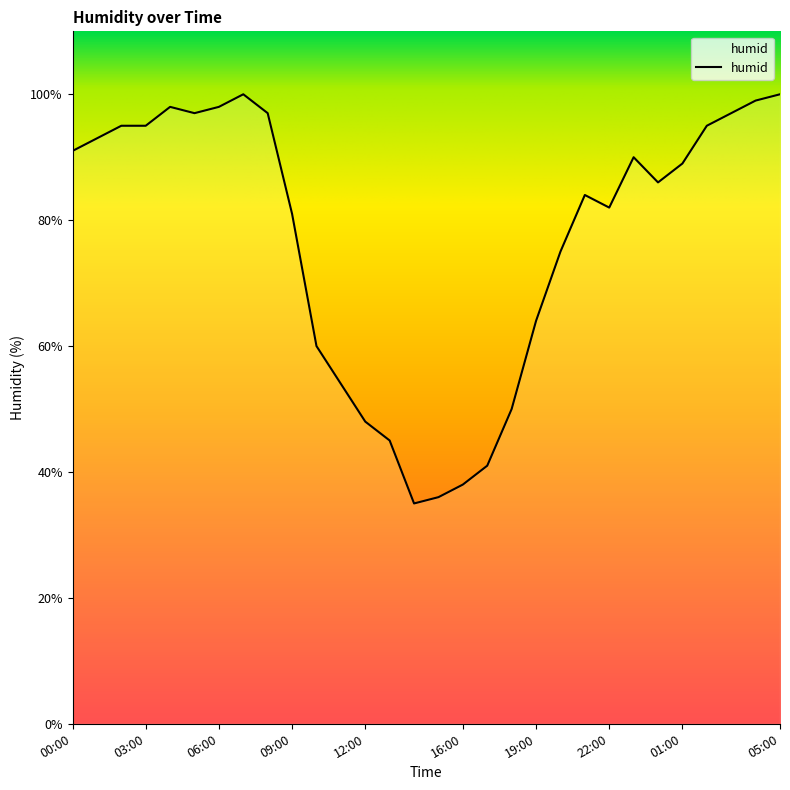

How many lines are shown in the chart?

1